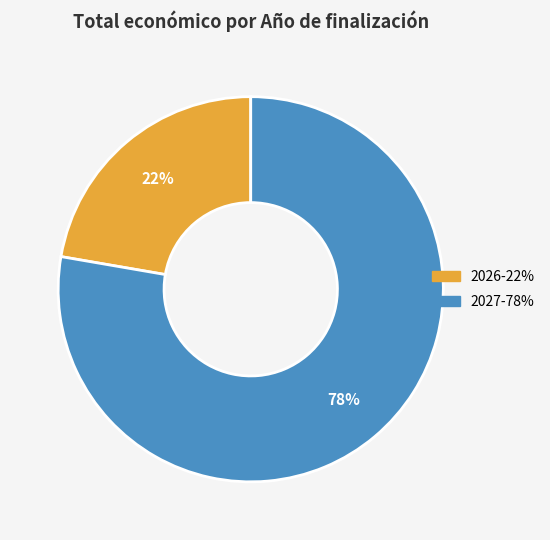

To the nearest percent, what is the average slice percentage?

50%